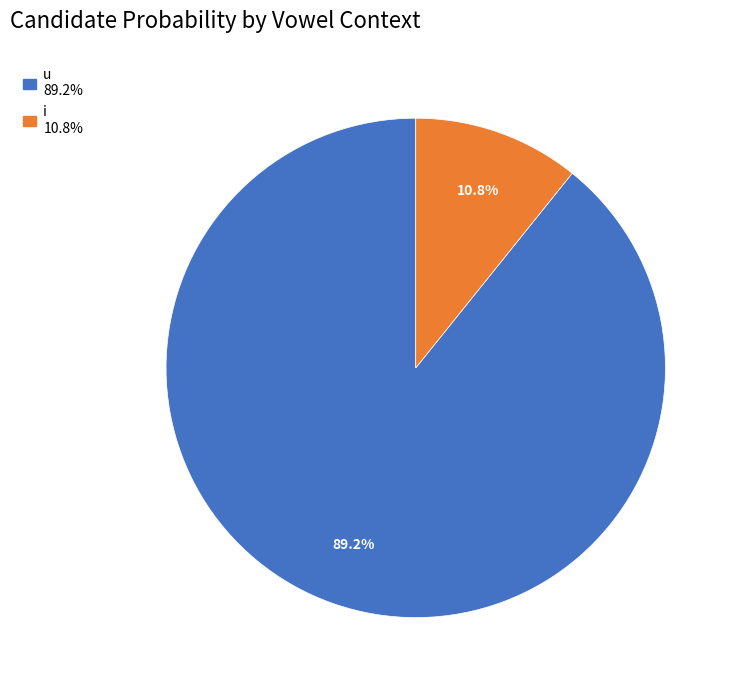

Is there a majority slice in this chart?

Yes